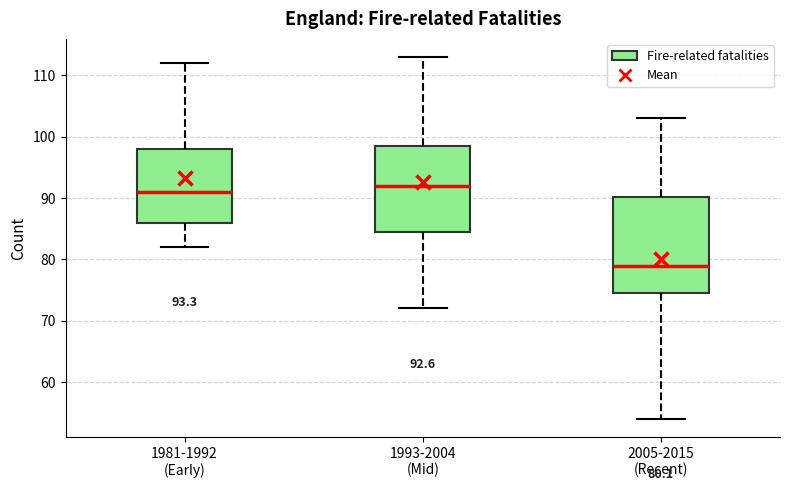

Comparing the boxes themselves (not the whiskers), which one is the tallest?

2005-2015 (Recent)